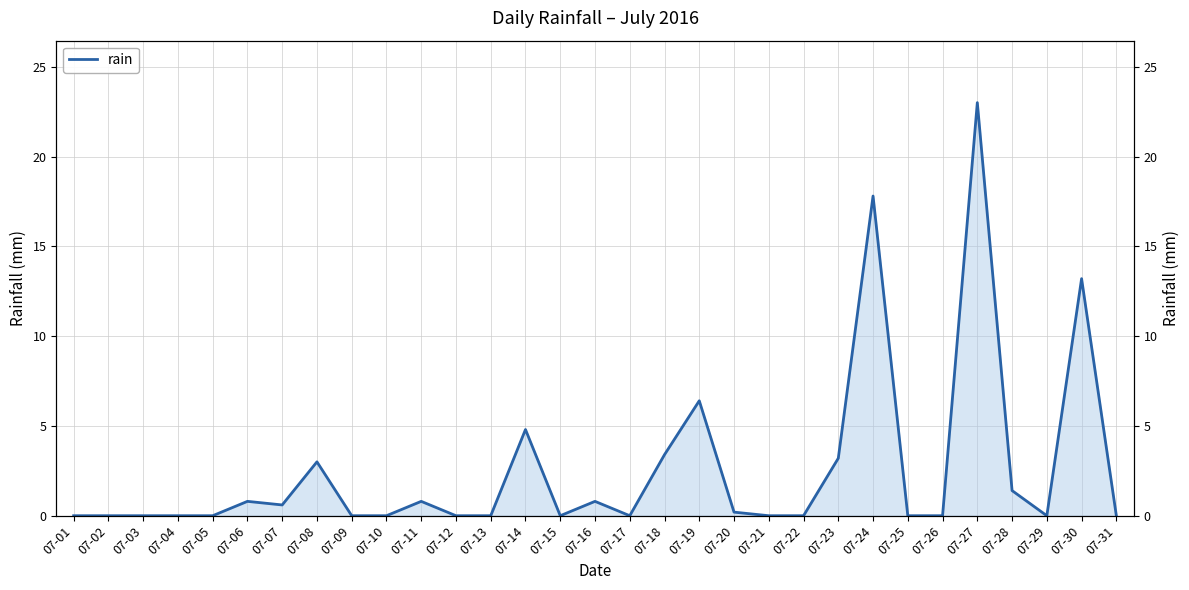

What is the difference between the values at 07-07 and 07-26?

0.6